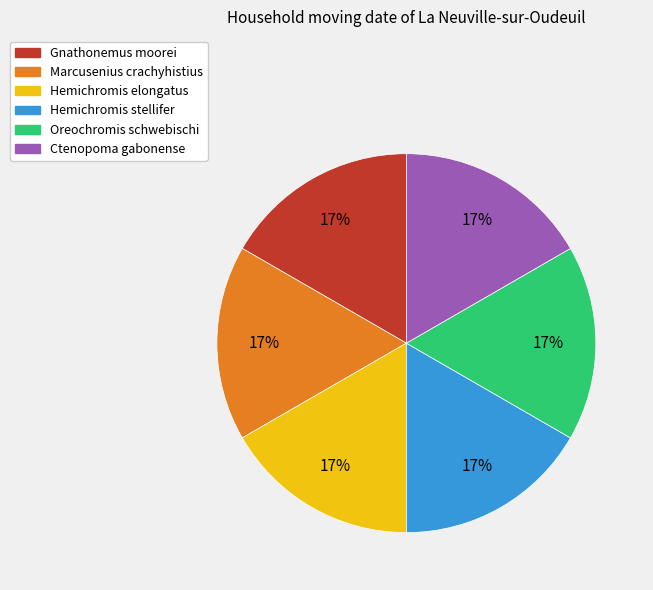

How many segments does this pie chart have?

6